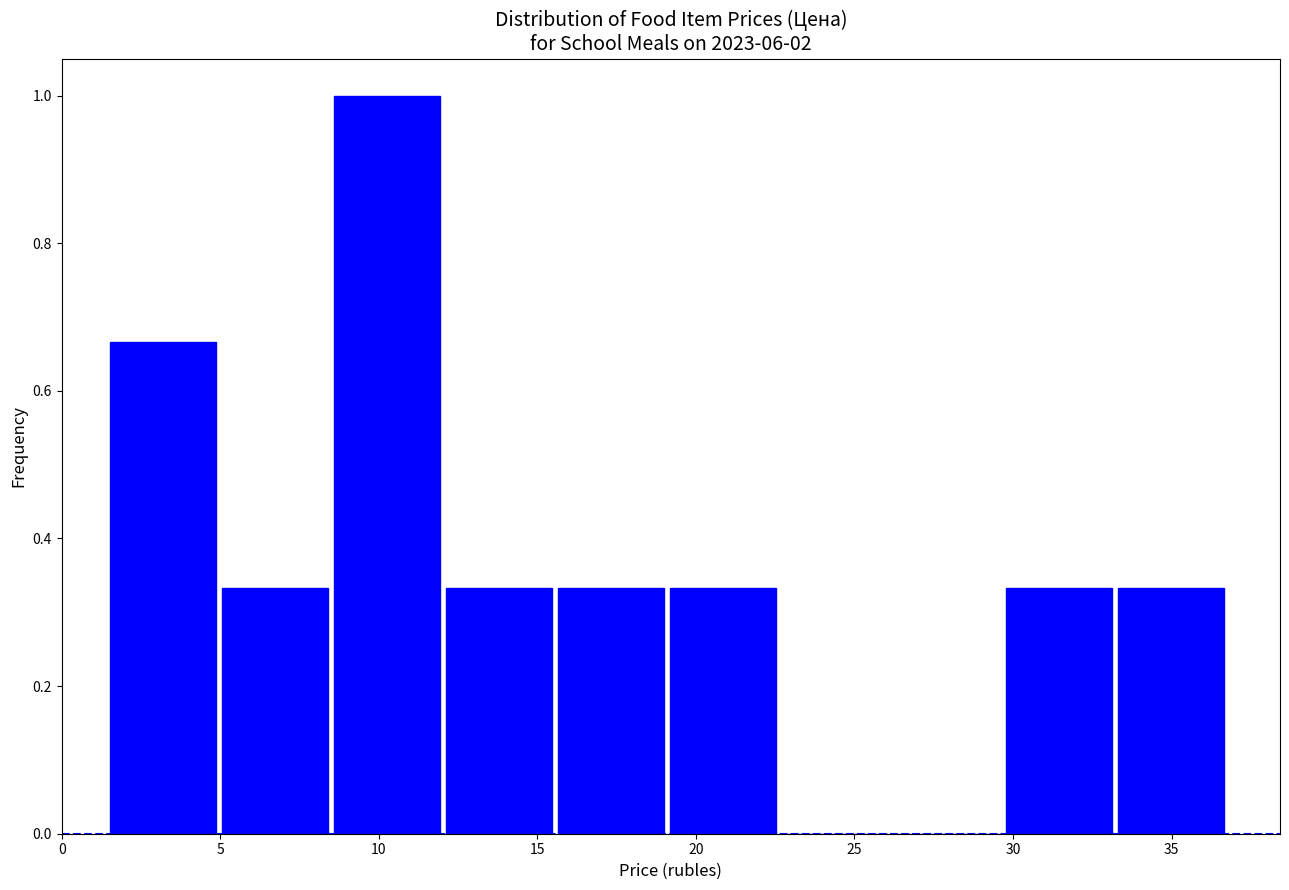

Reading left to right, transcribe this chart: for each bar, give the range it covers on the x-axis and its height. Neither the bar edges nor the heights are printed on the chart, so give them approximately, as read against the axes.

1.5 to 5.0: 0.66
5.0 to 8.5: 0.34
8.5 to 12.0: 1.00
12.0 to 15.5: 0.34
15.5 to 19.0: 0.34
19.0 to 22.5: 0.34
22.5 to 26.0: 0
26.0 to 29.5: 0
29.5 to 33.0: 0.34
33.0 to 37.0: 0.34